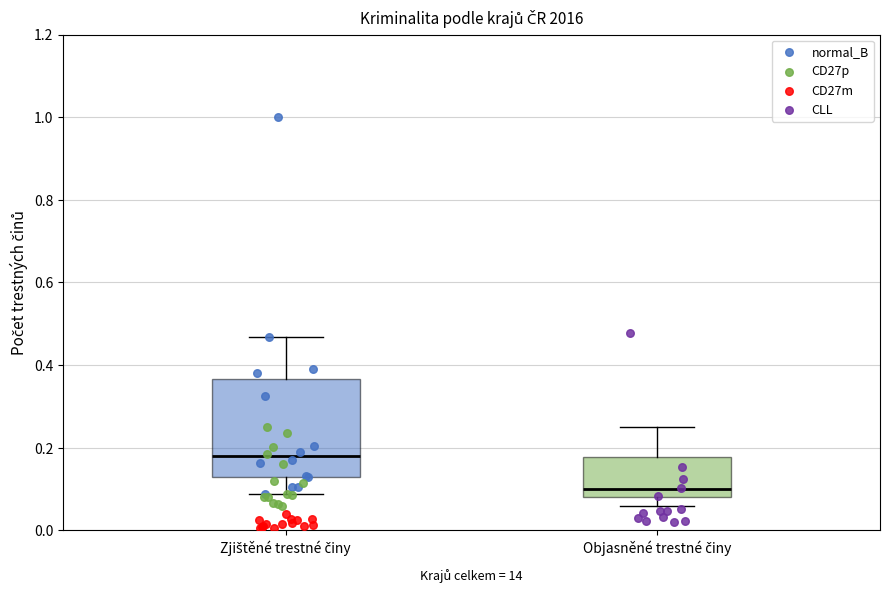

Which box's median line is the lowest?

Objasněné trestné činy